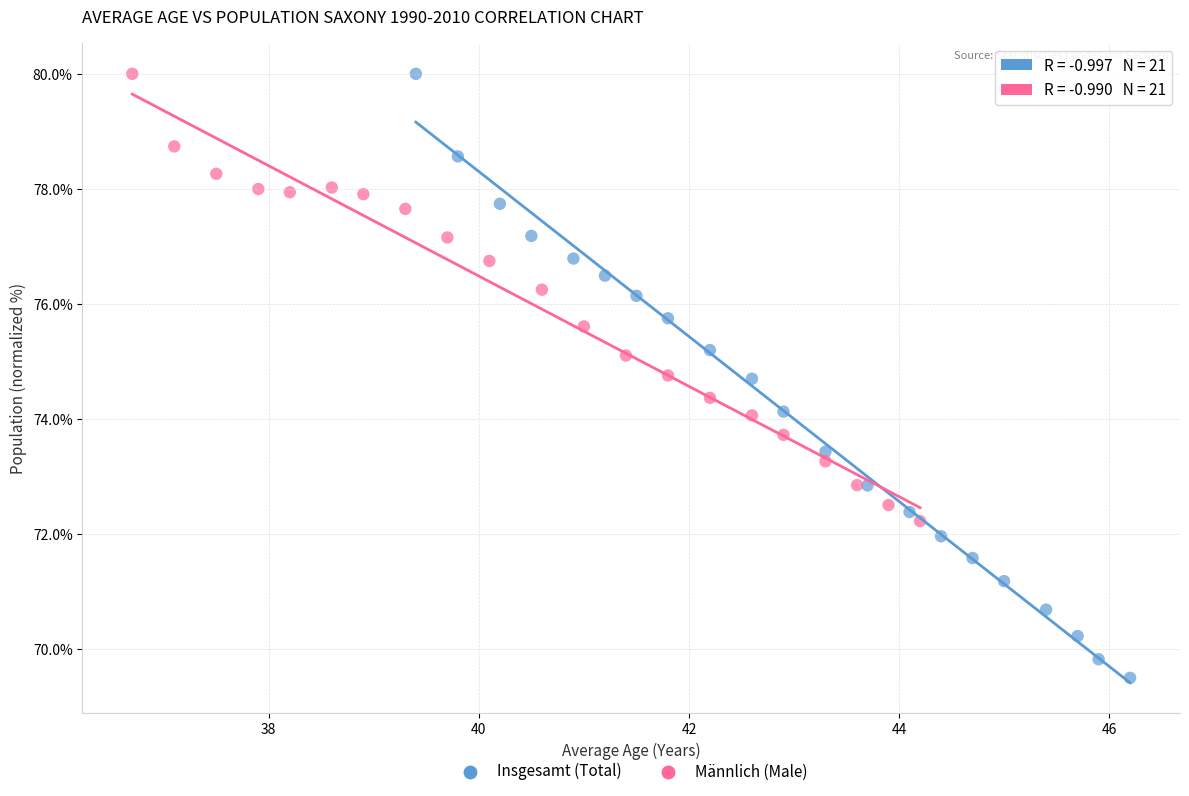

Which series contains the lowest Y value?

Insgesamt (Total)